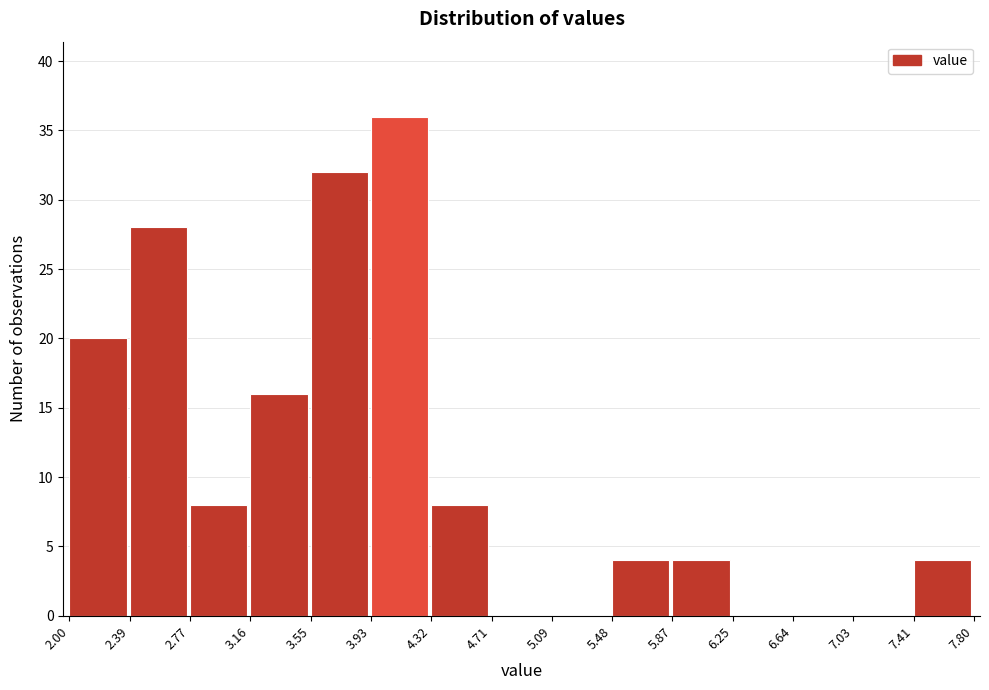

What is the height of the bar covering 3.93 to 4.32 on the x-axis? The values are not printed on the chart, so give them approximately, as read against the axis.

36